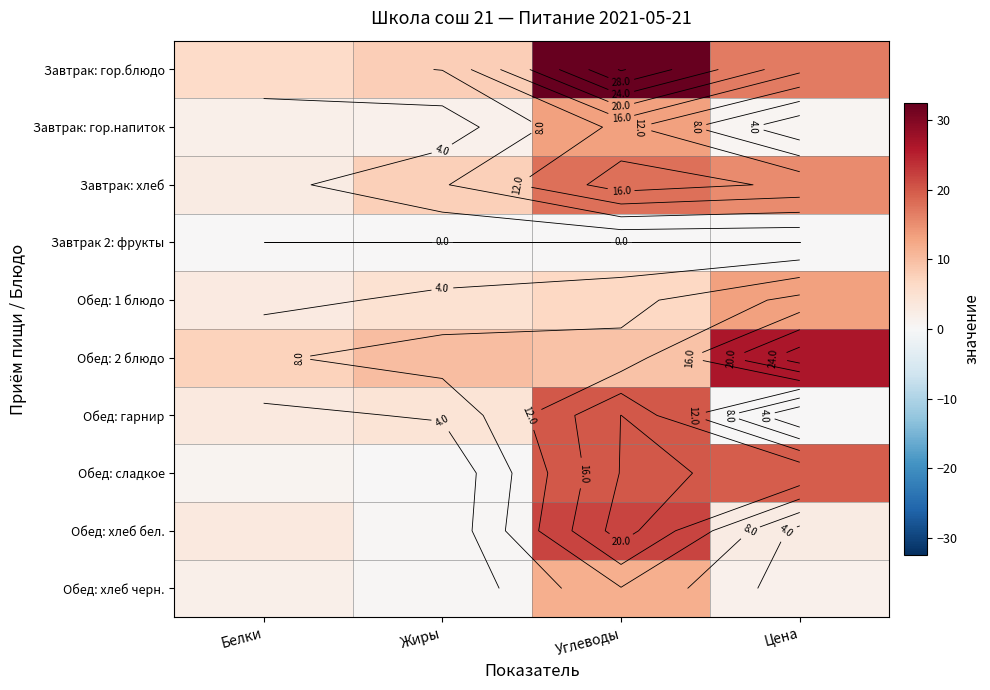

At which label does Обед: 1 блюдо first exceed 6?

Углеводы